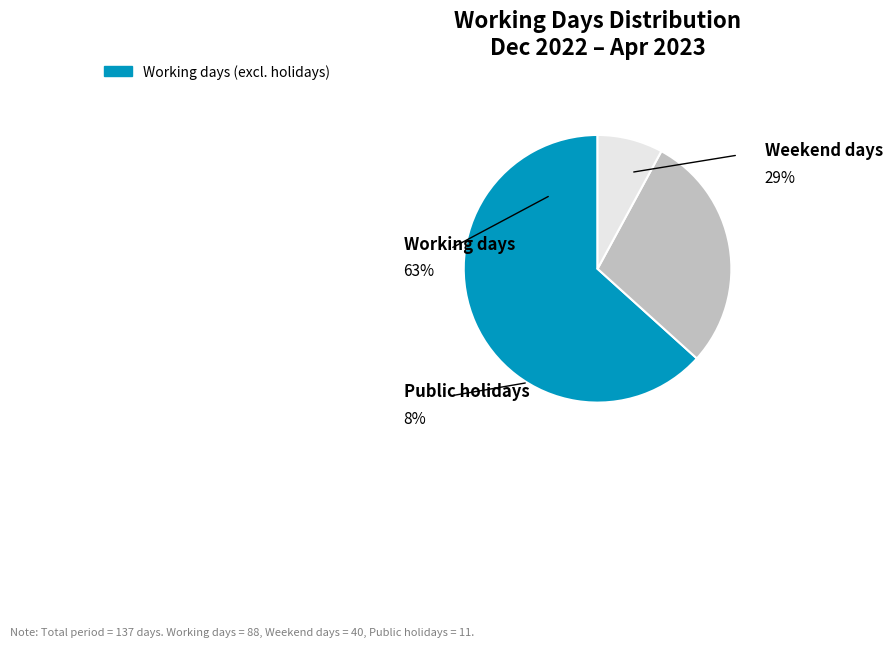

To the nearest percent, what is the difference between the largest and smallest slice percentages?

55%